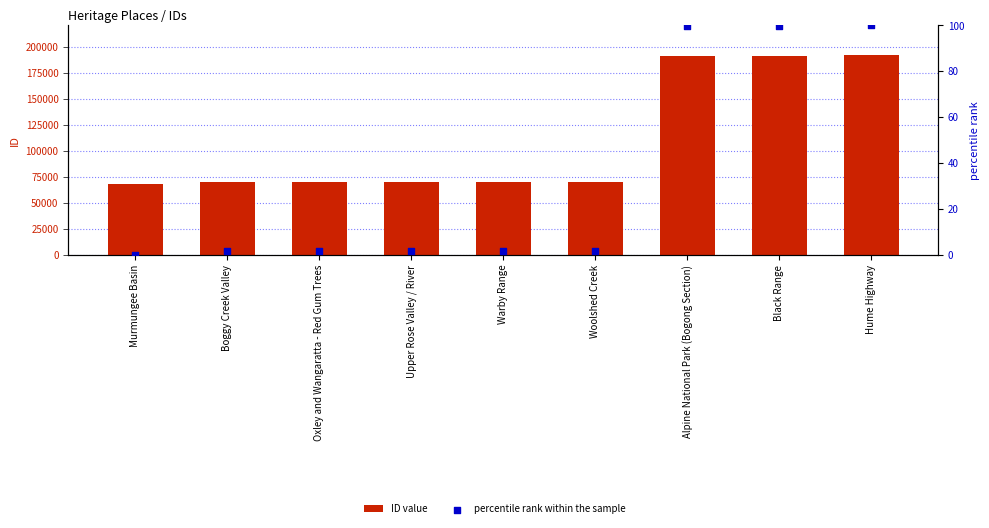

At how many categories does at least one series exceed 101429?

3